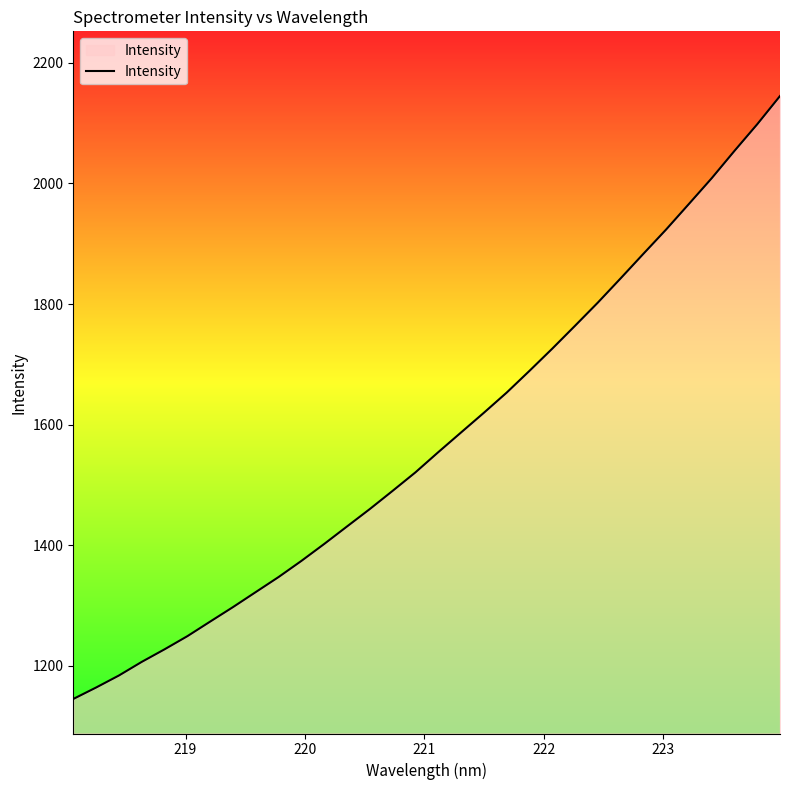

What is the greatest value displayed?

2145.0